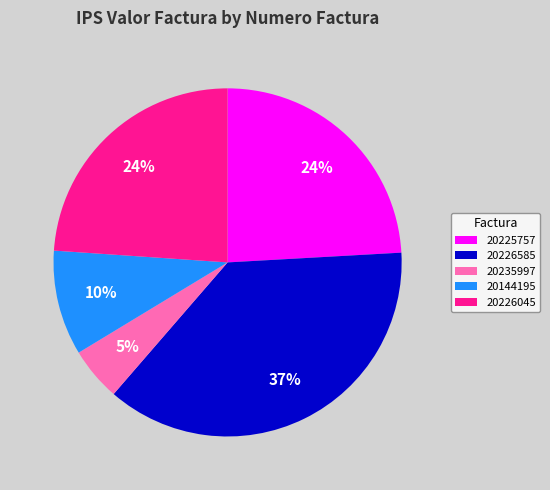

To the nearest percent, what is the difference between the 20225757 and 20226585 slice percentages?

13%